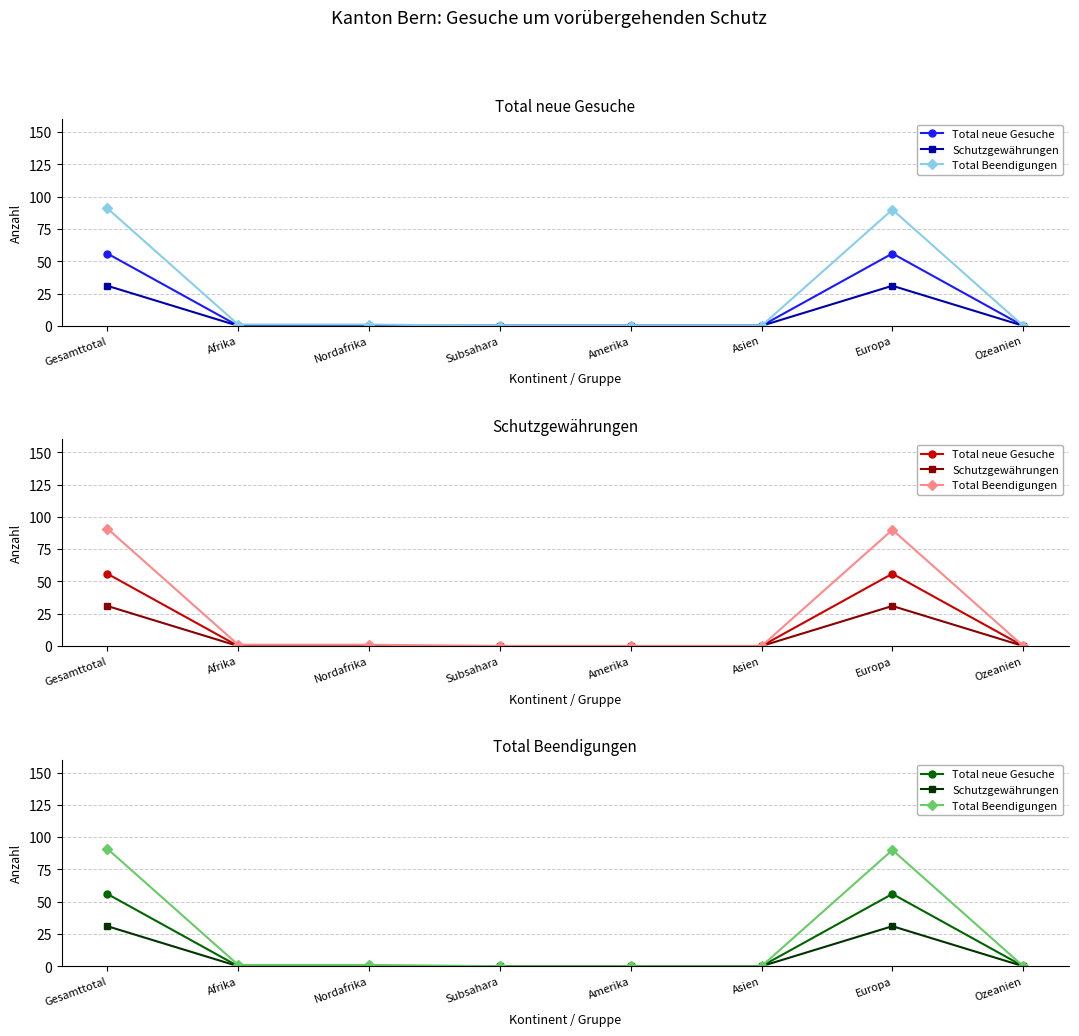

Is it true that Total Beendigungen equals -37 at Subsahara?

False